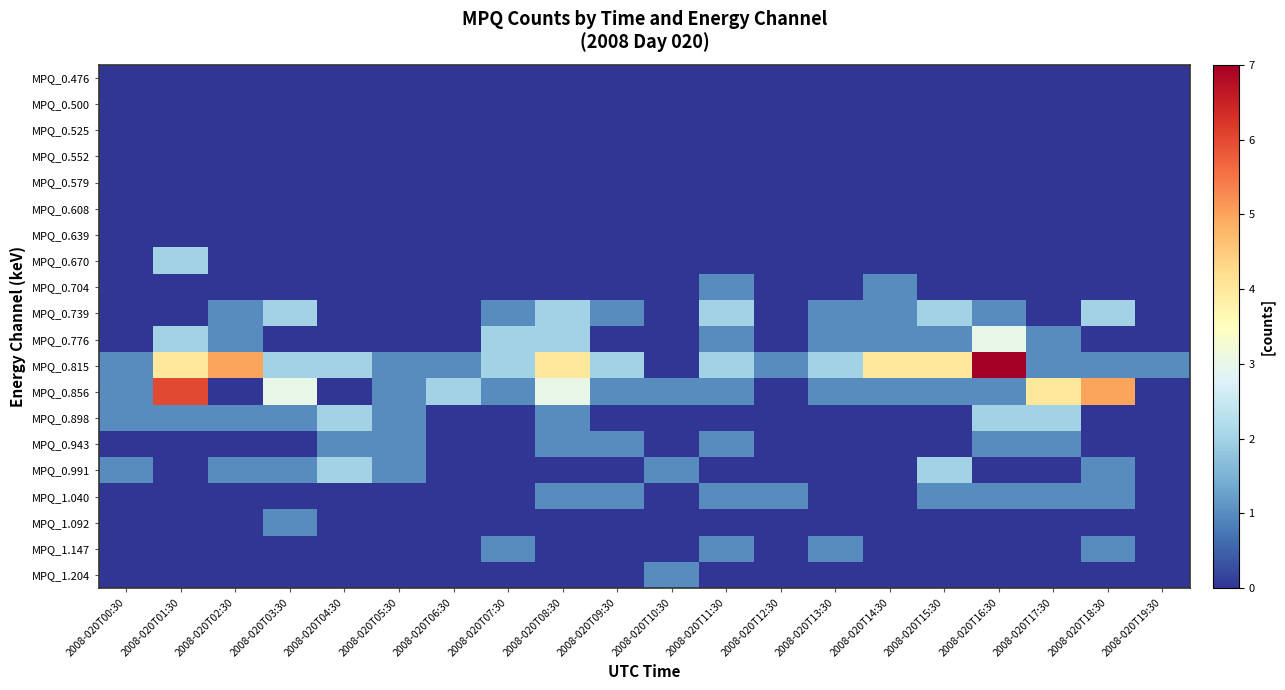

Reading left to right, transcribe all the data shown in this chart.

MPQ_0.476: 2008-020T00:30=0	2008-020T01:30=0	2008-020T02:30=0	2008-020T03:30=0	2008-020T04:30=0	2008-020T05:30=0	2008-020T06:30=0	2008-020T07:30=0	2008-020T08:30=0	2008-020T09:30=0	2008-020T10:30=0	2008-020T11:30=0	2008-020T12:30=0	2008-020T13:30=0	2008-020T14:30=0	2008-020T15:30=0	2008-020T16:30=0	2008-020T17:30=0	2008-020T18:30=0	2008-020T19:30=0
MPQ_0.500: 2008-020T00:30=0	2008-020T01:30=0	2008-020T02:30=0	2008-020T03:30=0	2008-020T04:30=0	2008-020T05:30=0	2008-020T06:30=0	2008-020T07:30=0	2008-020T08:30=0	2008-020T09:30=0	2008-020T10:30=0	2008-020T11:30=0	2008-020T12:30=0	2008-020T13:30=0	2008-020T14:30=0	2008-020T15:30=0	2008-020T16:30=0	2008-020T17:30=0	2008-020T18:30=0	2008-020T19:30=0
MPQ_0.525: 2008-020T00:30=0	2008-020T01:30=0	2008-020T02:30=0	2008-020T03:30=0	2008-020T04:30=0	2008-020T05:30=0	2008-020T06:30=0	2008-020T07:30=0	2008-020T08:30=0	2008-020T09:30=0	2008-020T10:30=0	2008-020T11:30=0	2008-020T12:30=0	2008-020T13:30=0	2008-020T14:30=0	2008-020T15:30=0	2008-020T16:30=0	2008-020T17:30=0	2008-020T18:30=0	2008-020T19:30=0
MPQ_0.552: 2008-020T00:30=0	2008-020T01:30=0	2008-020T02:30=0	2008-020T03:30=0	2008-020T04:30=0	2008-020T05:30=0	2008-020T06:30=0	2008-020T07:30=0	2008-020T08:30=0	2008-020T09:30=0	2008-020T10:30=0	2008-020T11:30=0	2008-020T12:30=0	2008-020T13:30=0	2008-020T14:30=0	2008-020T15:30=0	2008-020T16:30=0	2008-020T17:30=0	2008-020T18:30=0	2008-020T19:30=0
MPQ_0.579: 2008-020T00:30=0	2008-020T01:30=0	2008-020T02:30=0	2008-020T03:30=0	2008-020T04:30=0	2008-020T05:30=0	2008-020T06:30=0	2008-020T07:30=0	2008-020T08:30=0	2008-020T09:30=0	2008-020T10:30=0	2008-020T11:30=0	2008-020T12:30=0	2008-020T13:30=0	2008-020T14:30=0	2008-020T15:30=0	2008-020T16:30=0	2008-020T17:30=0	2008-020T18:30=0	2008-020T19:30=0
MPQ_0.608: 2008-020T00:30=0	2008-020T01:30=0	2008-020T02:30=0	2008-020T03:30=0	2008-020T04:30=0	2008-020T05:30=0	2008-020T06:30=0	2008-020T07:30=0	2008-020T08:30=0	2008-020T09:30=0	2008-020T10:30=0	2008-020T11:30=0	2008-020T12:30=0	2008-020T13:30=0	2008-020T14:30=0	2008-020T15:30=0	2008-020T16:30=0	2008-020T17:30=0	2008-020T18:30=0	2008-020T19:30=0
MPQ_0.639: 2008-020T00:30=0	2008-020T01:30=0	2008-020T02:30=0	2008-020T03:30=0	2008-020T04:30=0	2008-020T05:30=0	2008-020T06:30=0	2008-020T07:30=0	2008-020T08:30=0	2008-020T09:30=0	2008-020T10:30=0	2008-020T11:30=0	2008-020T12:30=0	2008-020T13:30=0	2008-020T14:30=0	2008-020T15:30=0	2008-020T16:30=0	2008-020T17:30=0	2008-020T18:30=0	2008-020T19:30=0
MPQ_0.670: 2008-020T00:30=0	2008-020T01:30=2	2008-020T02:30=0	2008-020T03:30=0	2008-020T04:30=0	2008-020T05:30=0	2008-020T06:30=0	2008-020T07:30=0	2008-020T08:30=0	2008-020T09:30=0	2008-020T10:30=0	2008-020T11:30=0	2008-020T12:30=0	2008-020T13:30=0	2008-020T14:30=0	2008-020T15:30=0	2008-020T16:30=0	2008-020T17:30=0	2008-020T18:30=0	2008-020T19:30=0
MPQ_0.704: 2008-020T00:30=0	2008-020T01:30=0	2008-020T02:30=0	2008-020T03:30=0	2008-020T04:30=0	2008-020T05:30=0	2008-020T06:30=0	2008-020T07:30=0	2008-020T08:30=0	2008-020T09:30=0	2008-020T10:30=0	2008-020T11:30=1	2008-020T12:30=0	2008-020T13:30=0	2008-020T14:30=1	2008-020T15:30=0	2008-020T16:30=0	2008-020T17:30=0	2008-020T18:30=0	2008-020T19:30=0
MPQ_0.739: 2008-020T00:30=0	2008-020T01:30=0	2008-020T02:30=1	2008-020T03:30=2	2008-020T04:30=0	2008-020T05:30=0	2008-020T06:30=0	2008-020T07:30=1	2008-020T08:30=2	2008-020T09:30=1	2008-020T10:30=0	2008-020T11:30=2	2008-020T12:30=0	2008-020T13:30=1	2008-020T14:30=1	2008-020T15:30=2	2008-020T16:30=1	2008-020T17:30=0	2008-020T18:30=2	2008-020T19:30=0
MPQ_0.776: 2008-020T00:30=0	2008-020T01:30=2	2008-020T02:30=1	2008-020T03:30=0	2008-020T04:30=0	2008-020T05:30=0	2008-020T06:30=0	2008-020T07:30=2	2008-020T08:30=2	2008-020T09:30=0	2008-020T10:30=0	2008-020T11:30=1	2008-020T12:30=0	2008-020T13:30=1	2008-020T14:30=1	2008-020T15:30=1	2008-020T16:30=3	2008-020T17:30=1	2008-020T18:30=0	2008-020T19:30=0
MPQ_0.815: 2008-020T00:30=1	2008-020T01:30=4	2008-020T02:30=5	2008-020T03:30=2	2008-020T04:30=2	2008-020T05:30=1	2008-020T06:30=1	2008-020T07:30=2	2008-020T08:30=4	2008-020T09:30=2	2008-020T10:30=0	2008-020T11:30=2	2008-020T12:30=1	2008-020T13:30=2	2008-020T14:30=4	2008-020T15:30=4	2008-020T16:30=7	2008-020T17:30=1	2008-020T18:30=1	2008-020T19:30=1
MPQ_0.856: 2008-020T00:30=1	2008-020T01:30=6	2008-020T02:30=0	2008-020T03:30=3	2008-020T04:30=0	2008-020T05:30=1	2008-020T06:30=2	2008-020T07:30=1	2008-020T08:30=3	2008-020T09:30=1	2008-020T10:30=1	2008-020T11:30=1	2008-020T12:30=0	2008-020T13:30=1	2008-020T14:30=1	2008-020T15:30=1	2008-020T16:30=1	2008-020T17:30=4	2008-020T18:30=5	2008-020T19:30=0
MPQ_0.898: 2008-020T00:30=1	2008-020T01:30=1	2008-020T02:30=1	2008-020T03:30=1	2008-020T04:30=2	2008-020T05:30=1	2008-020T06:30=0	2008-020T07:30=0	2008-020T08:30=1	2008-020T09:30=0	2008-020T10:30=0	2008-020T11:30=0	2008-020T12:30=0	2008-020T13:30=0	2008-020T14:30=0	2008-020T15:30=0	2008-020T16:30=2	2008-020T17:30=2	2008-020T18:30=0	2008-020T19:30=0
MPQ_0.943: 2008-020T00:30=0	2008-020T01:30=0	2008-020T02:30=0	2008-020T03:30=0	2008-020T04:30=1	2008-020T05:30=1	2008-020T06:30=0	2008-020T07:30=0	2008-020T08:30=1	2008-020T09:30=1	2008-020T10:30=0	2008-020T11:30=1	2008-020T12:30=0	2008-020T13:30=0	2008-020T14:30=0	2008-020T15:30=0	2008-020T16:30=1	2008-020T17:30=1	2008-020T18:30=0	2008-020T19:30=0
MPQ_0.991: 2008-020T00:30=1	2008-020T01:30=0	2008-020T02:30=1	2008-020T03:30=1	2008-020T04:30=2	2008-020T05:30=1	2008-020T06:30=0	2008-020T07:30=0	2008-020T08:30=0	2008-020T09:30=0	2008-020T10:30=1	2008-020T11:30=0	2008-020T12:30=0	2008-020T13:30=0	2008-020T14:30=0	2008-020T15:30=2	2008-020T16:30=0	2008-020T17:30=0	2008-020T18:30=1	2008-020T19:30=0
MPQ_1.040: 2008-020T00:30=0	2008-020T01:30=0	2008-020T02:30=0	2008-020T03:30=0	2008-020T04:30=0	2008-020T05:30=0	2008-020T06:30=0	2008-020T07:30=0	2008-020T08:30=1	2008-020T09:30=1	2008-020T10:30=0	2008-020T11:30=1	2008-020T12:30=1	2008-020T13:30=0	2008-020T14:30=0	2008-020T15:30=1	2008-020T16:30=1	2008-020T17:30=1	2008-020T18:30=1	2008-020T19:30=0
MPQ_1.092: 2008-020T00:30=0	2008-020T01:30=0	2008-020T02:30=0	2008-020T03:30=1	2008-020T04:30=0	2008-020T05:30=0	2008-020T06:30=0	2008-020T07:30=0	2008-020T08:30=0	2008-020T09:30=0	2008-020T10:30=0	2008-020T11:30=0	2008-020T12:30=0	2008-020T13:30=0	2008-020T14:30=0	2008-020T15:30=0	2008-020T16:30=0	2008-020T17:30=0	2008-020T18:30=0	2008-020T19:30=0
MPQ_1.147: 2008-020T00:30=0	2008-020T01:30=0	2008-020T02:30=0	2008-020T03:30=0	2008-020T04:30=0	2008-020T05:30=0	2008-020T06:30=0	2008-020T07:30=1	2008-020T08:30=0	2008-020T09:30=0	2008-020T10:30=0	2008-020T11:30=1	2008-020T12:30=0	2008-020T13:30=1	2008-020T14:30=0	2008-020T15:30=0	2008-020T16:30=0	2008-020T17:30=0	2008-020T18:30=1	2008-020T19:30=0
MPQ_1.204: 2008-020T00:30=0	2008-020T01:30=0	2008-020T02:30=0	2008-020T03:30=0	2008-020T04:30=0	2008-020T05:30=0	2008-020T06:30=0	2008-020T07:30=0	2008-020T08:30=0	2008-020T09:30=0	2008-020T10:30=1	2008-020T11:30=0	2008-020T12:30=0	2008-020T13:30=0	2008-020T14:30=0	2008-020T15:30=0	2008-020T16:30=0	2008-020T17:30=0	2008-020T18:30=0	2008-020T19:30=0